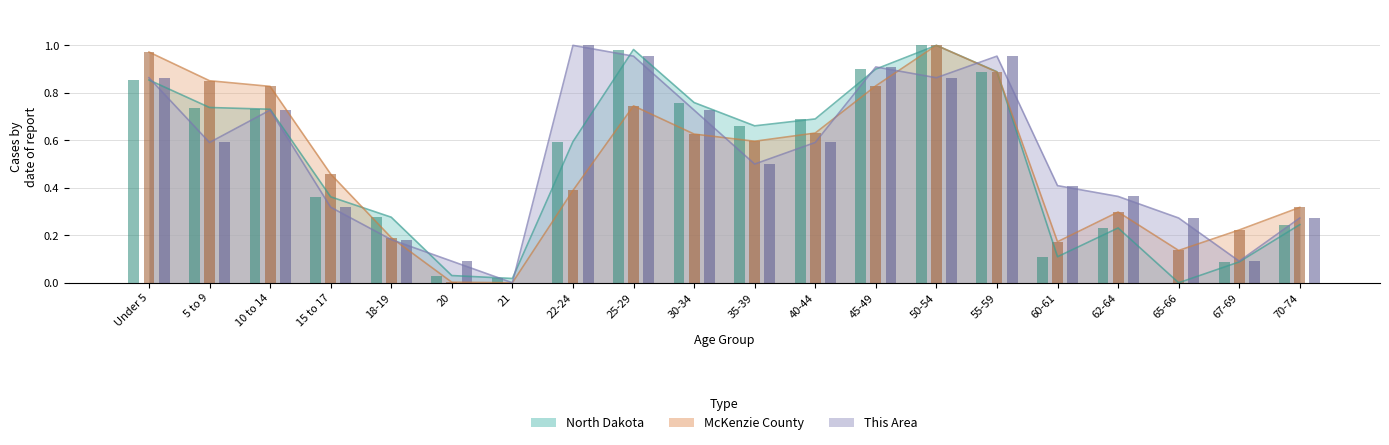

What is the label of the 3rd bar from the left?

10 to 14